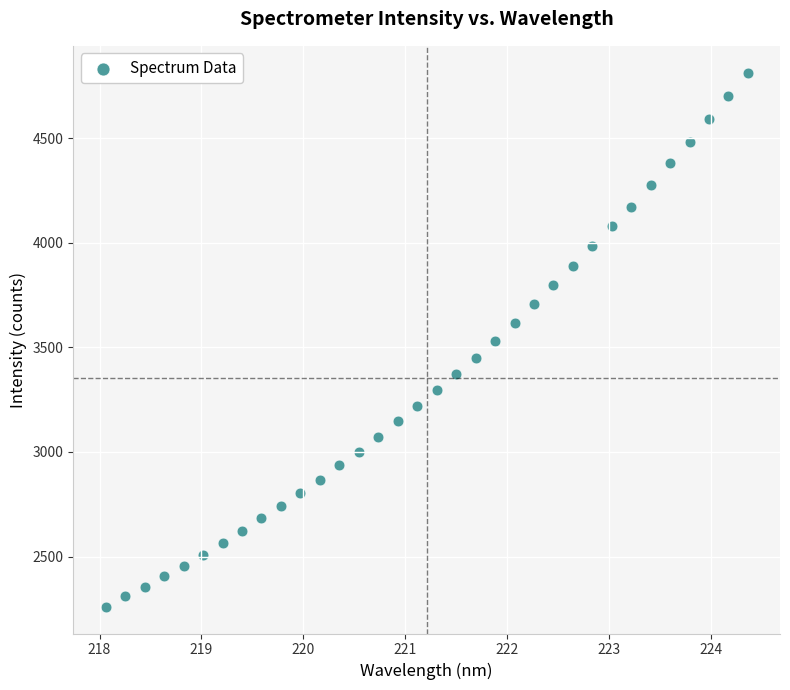

What is the range of X values (max minus min)?

6.3